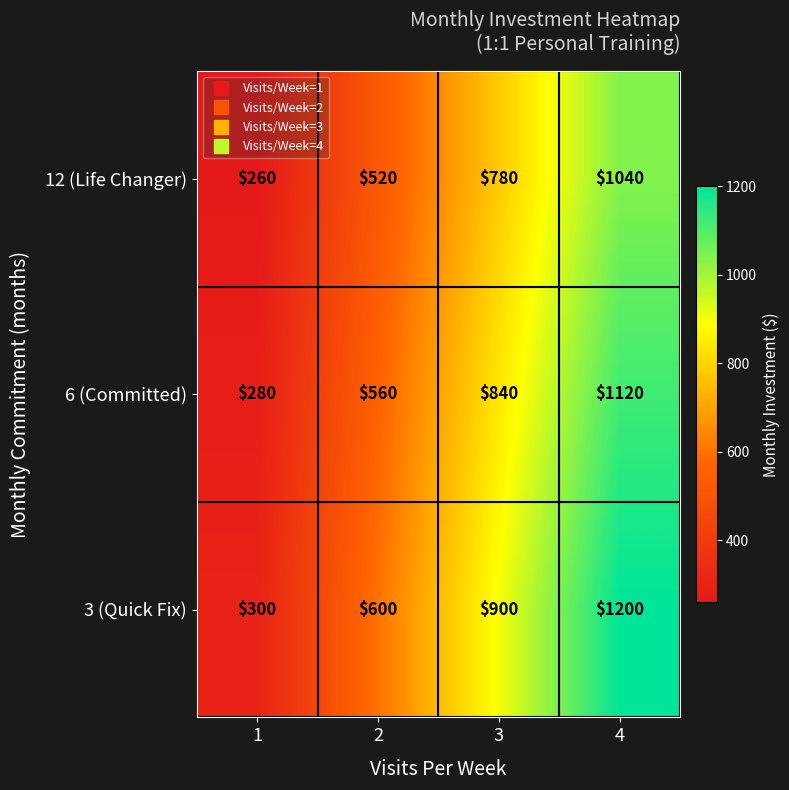

Which series changed the most between 1 and 3?

3 (Quick Fix)